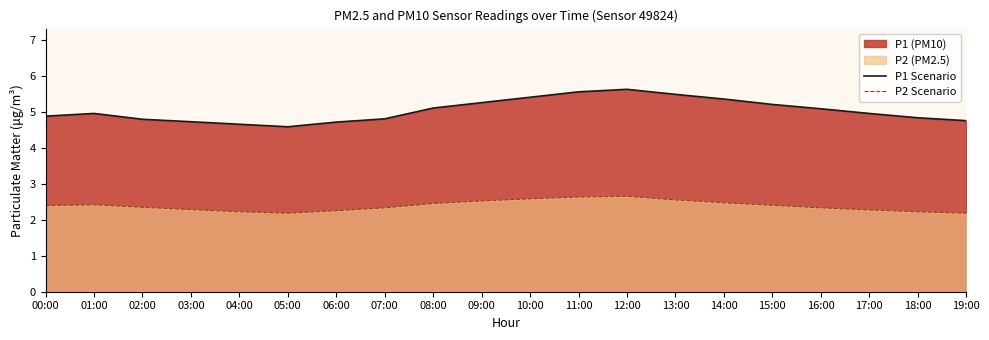

Where is the first local minimum for P2 Scenario?

05:00